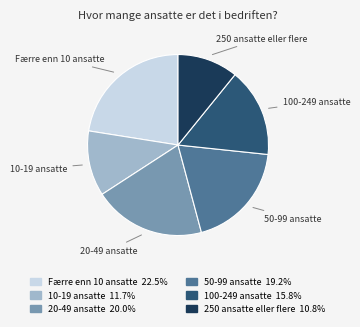

Does 10-19 ansatte account for over 50% of the chart?

No